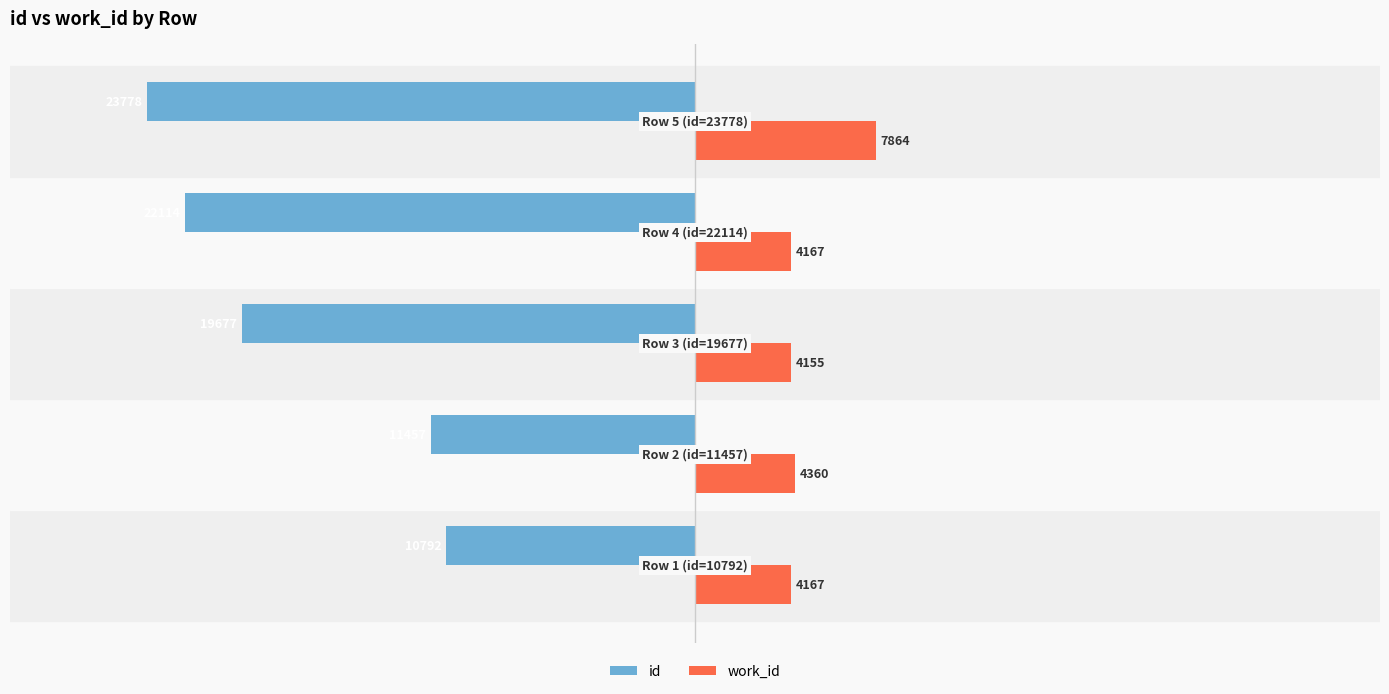

How many values in the work_id series are below 4167?

1